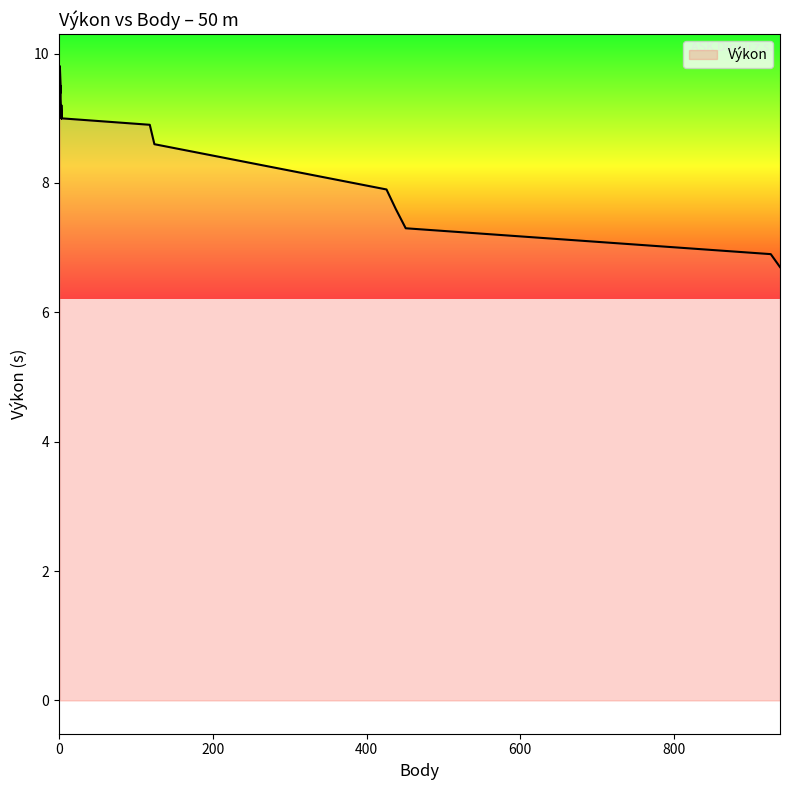

Approximately how many times larger is the value at 1 compared to 451?

1.3